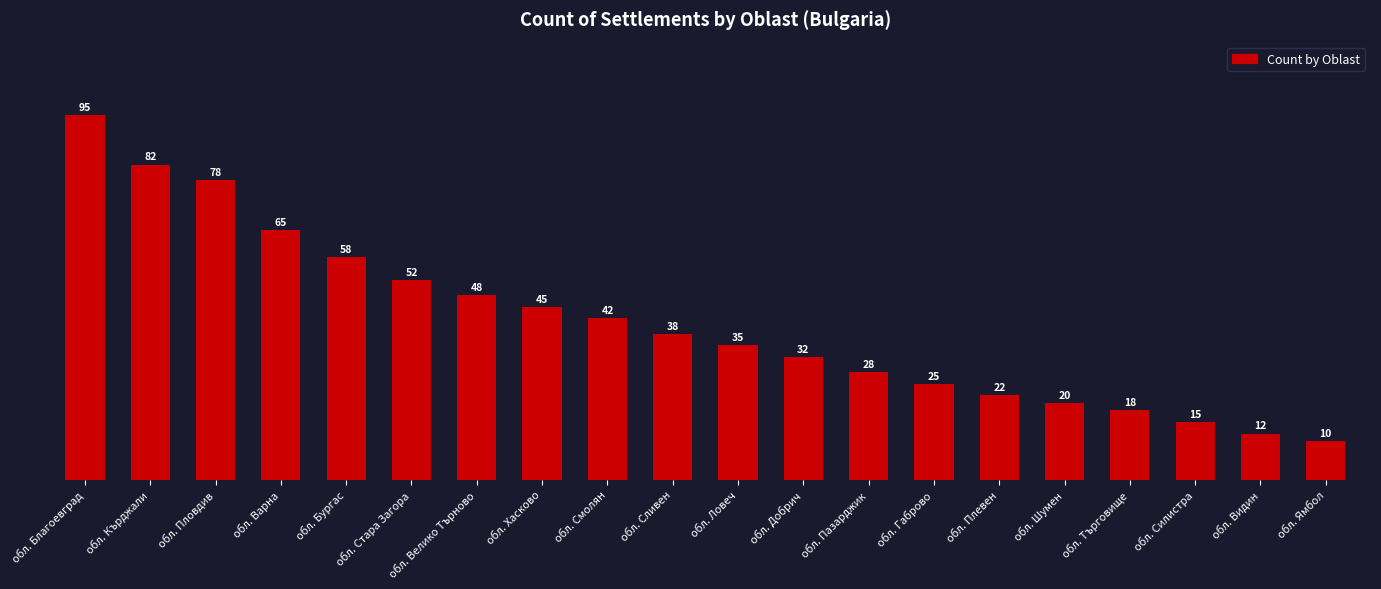

Reading left to right, list all the values displayed in this chart.

95	82	78	65	58	52	48	45	42	38	35	32	28	25	22	20	18	15	12	10